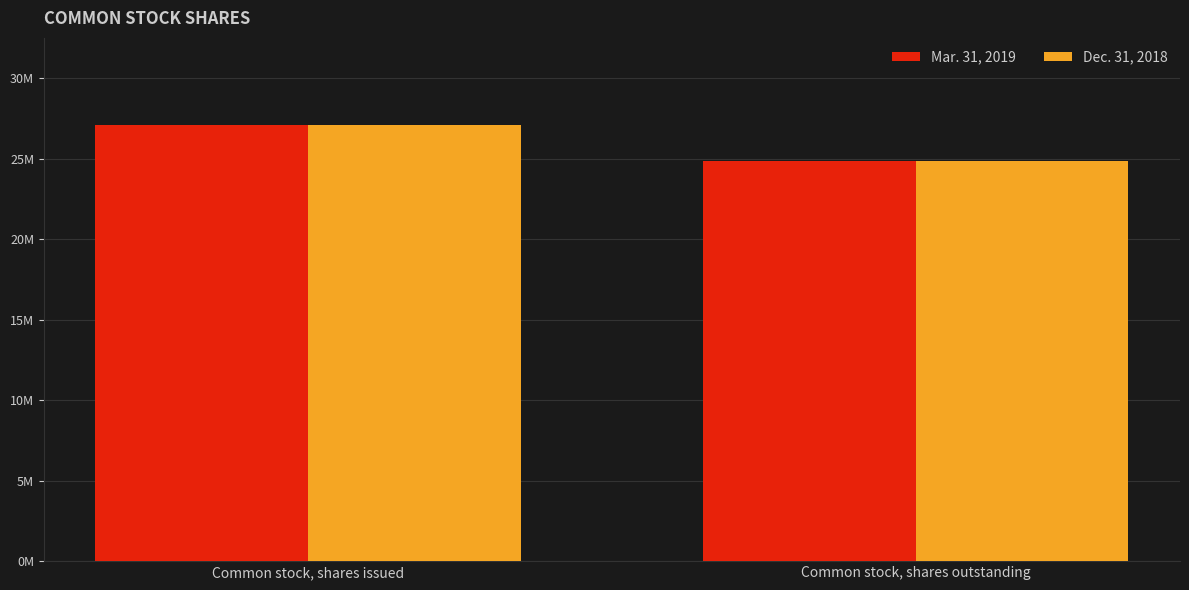

What are all the series names shown in the legend?

Mar. 31, 2019, Dec. 31, 2018